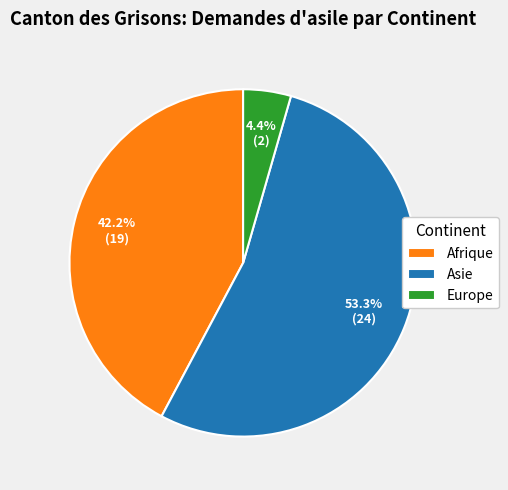

To the nearest percent, what is the difference between the largest and smallest slice percentages?

49%